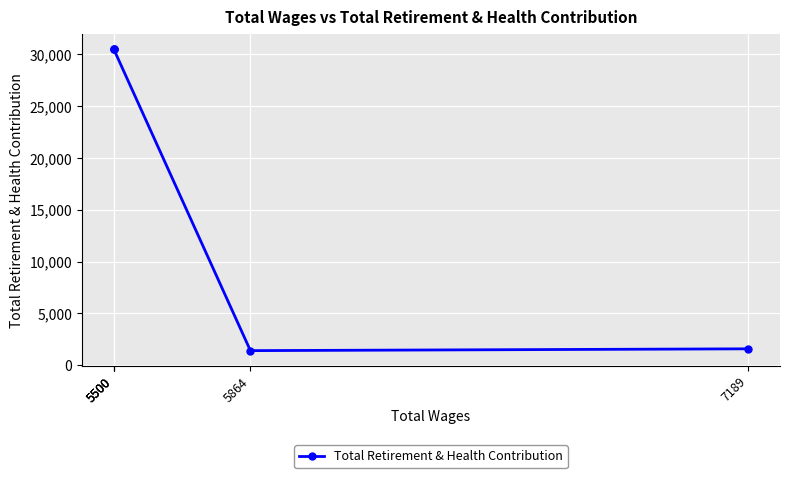

True or false: the data has more than 0 interior local peaks.

False